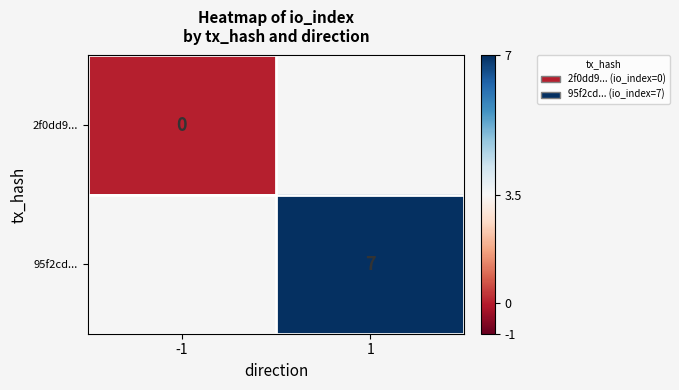

At which category does the chart reach its minimum across all series?

-1